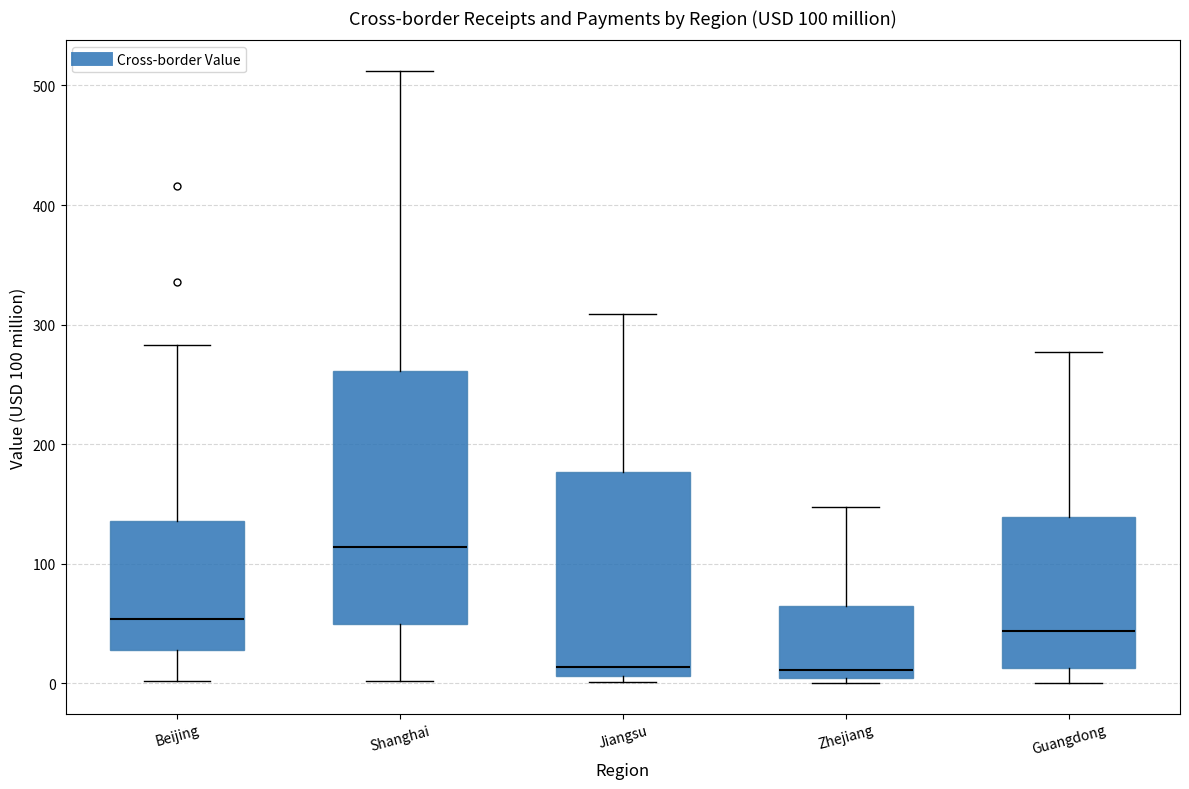

Comparing the boxes themselves (not the whiskers), which one is the tallest?

Shanghai